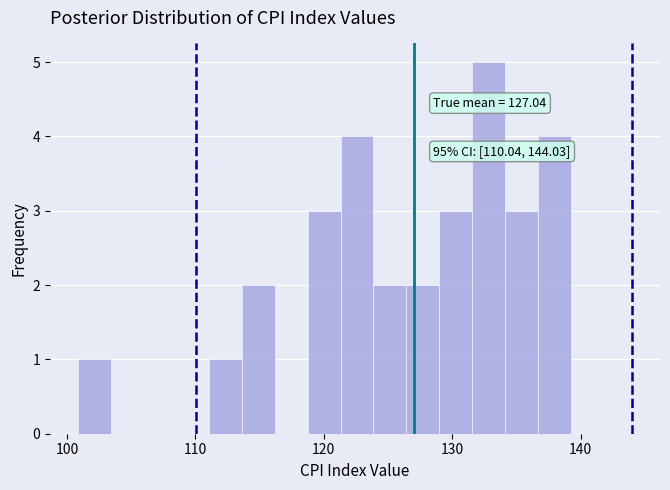

Read against the x-axis, roughly where is the centre of the tallest bar?

133